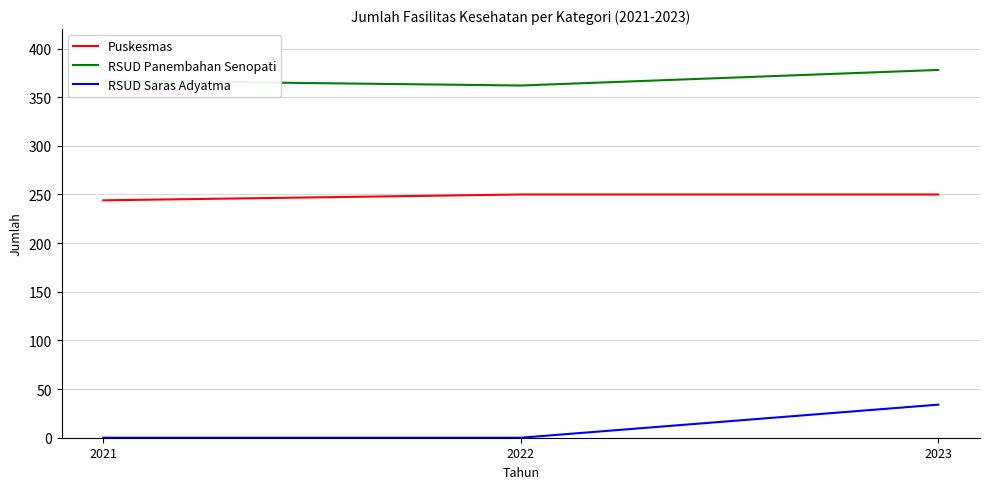

What is the total value across all series at 2021?

611